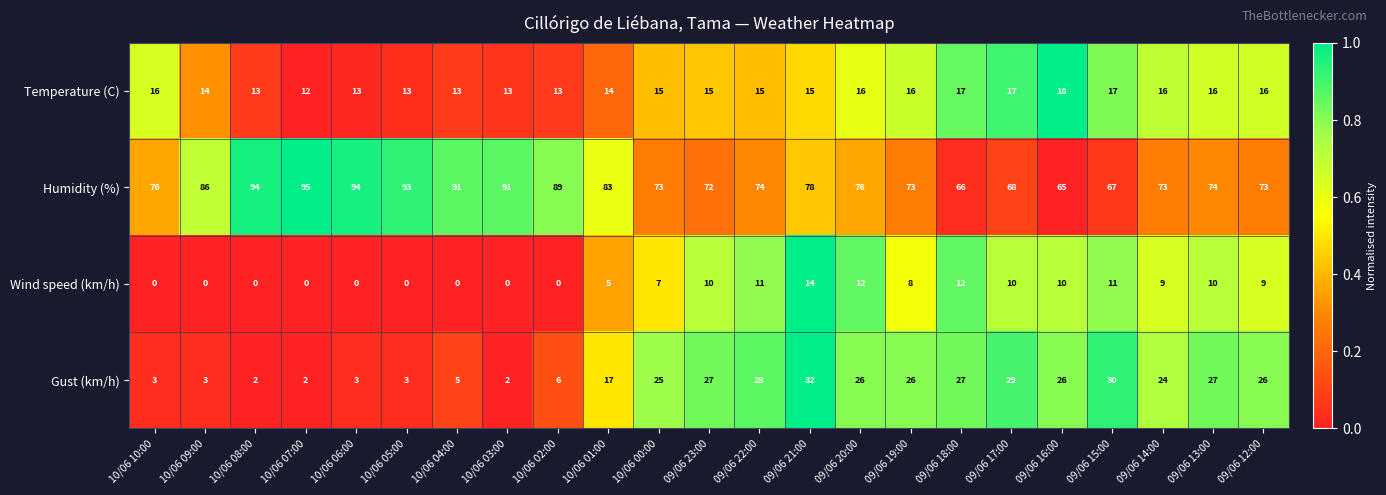

What is the difference between the maximum and second lowest values in the Temperature (C) series?

5